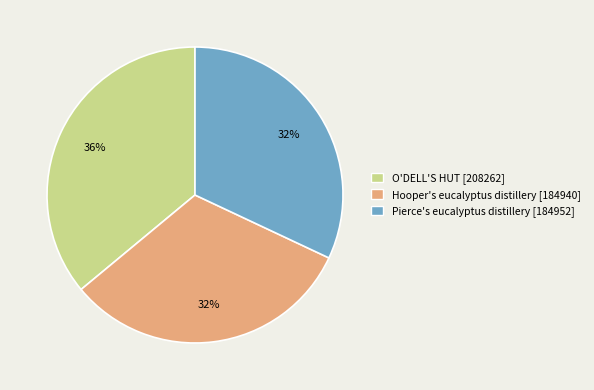

What is the largest slice in the pie chart?

O'DELL'S HUT